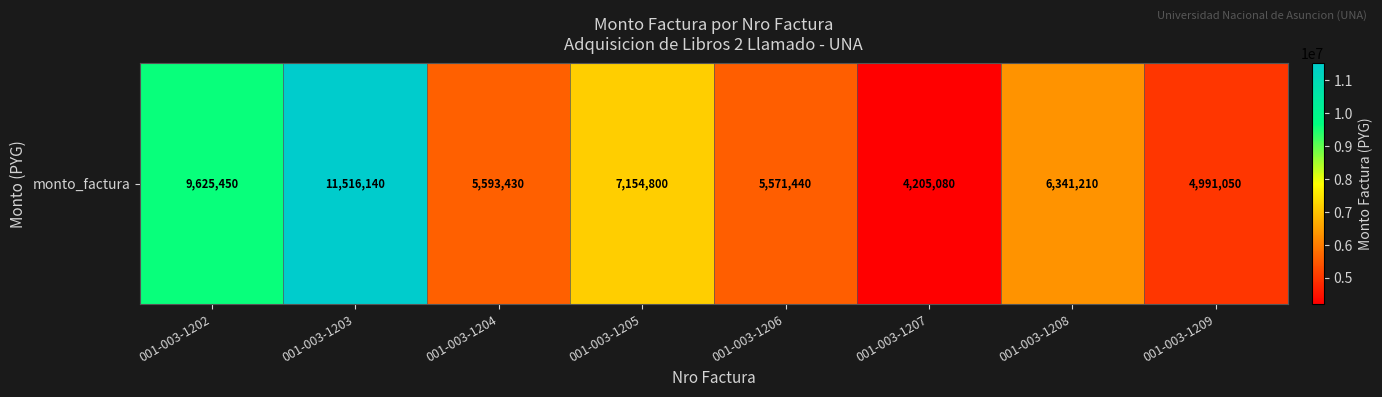

Reading right to left, transcribe all the data shown in this chart.

001-003-1209=4991050	001-003-1208=6341210	001-003-1207=4205080	001-003-1206=5571440	001-003-1205=7154800	001-003-1204=5593430	001-003-1203=11516140	001-003-1202=9625450